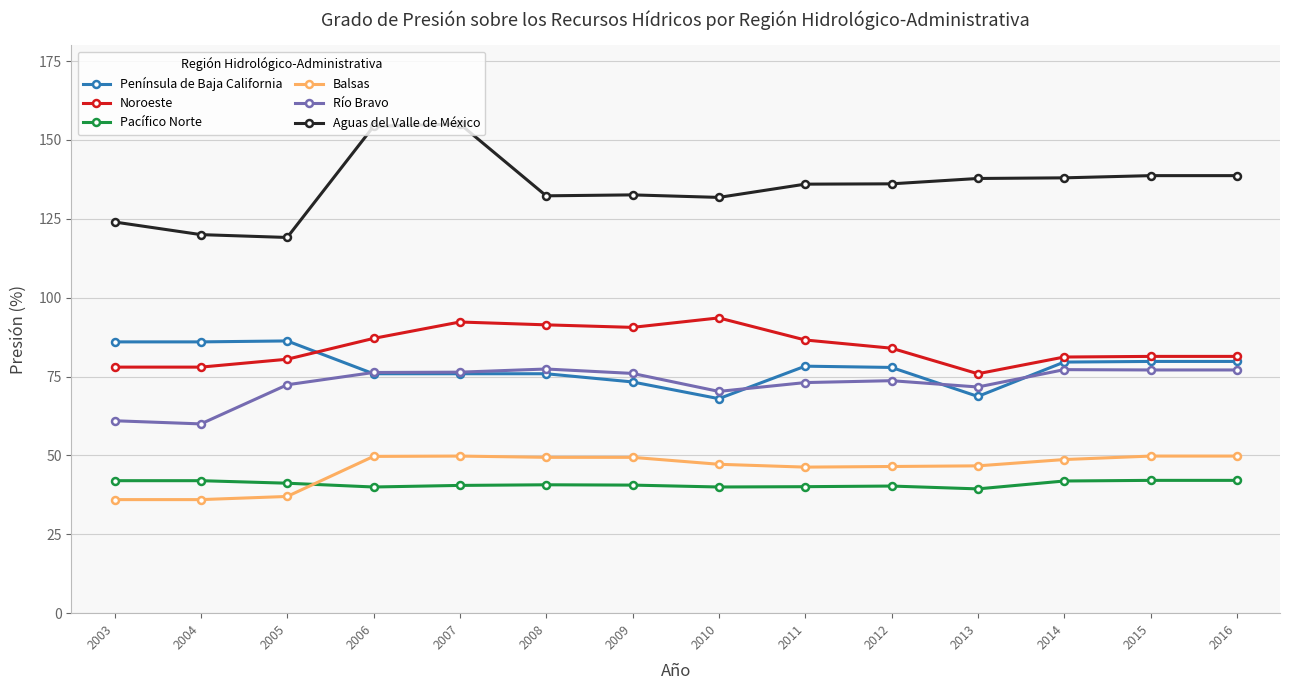

True or false: Aguas del Valle de México and Península de Baja California cross at least once.

False